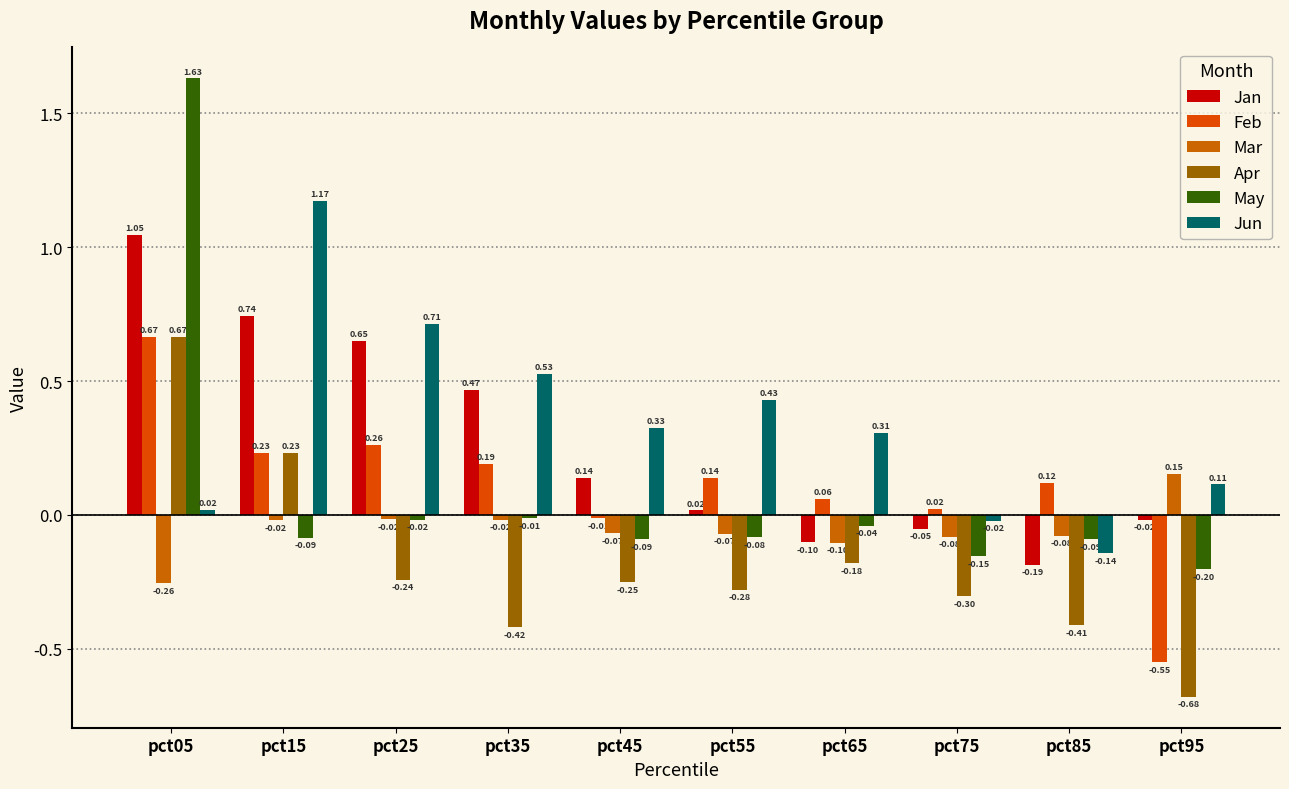

Does the chart contain any negative values?

Yes